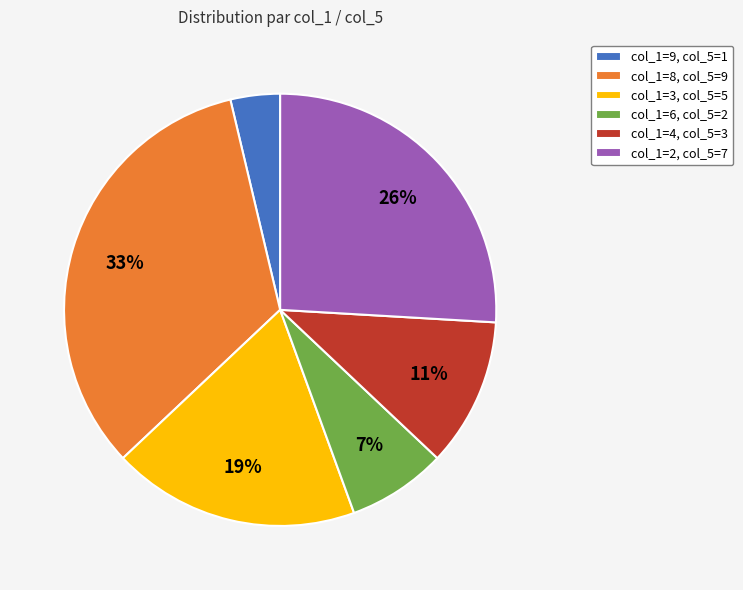

True or false: col_1=2, col_5=7 accounts for 37% of the total.

False